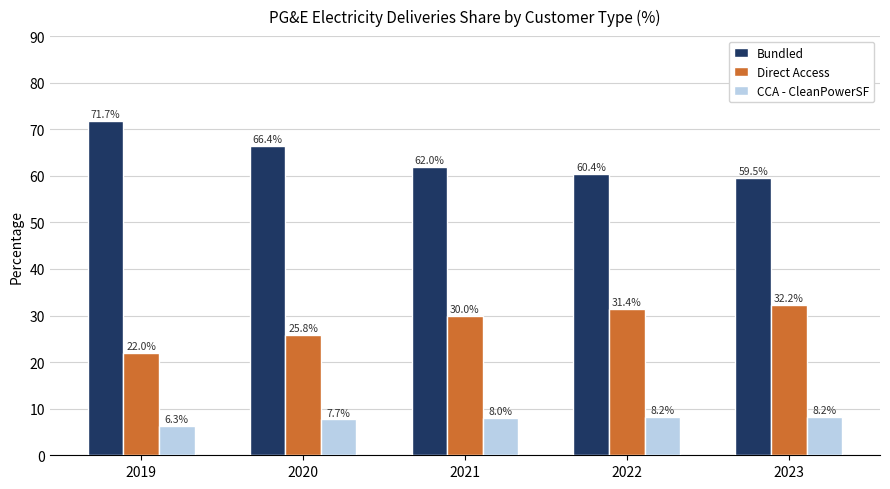

Which series has the largest total across all categories?

Bundled